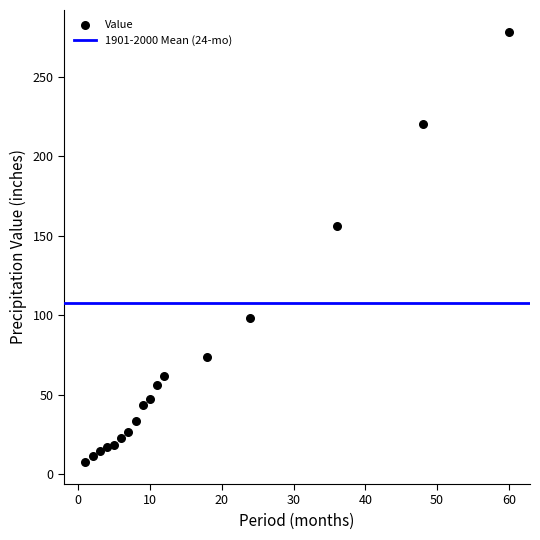

What Y value in the scatter plot is closest to 142?

156.1